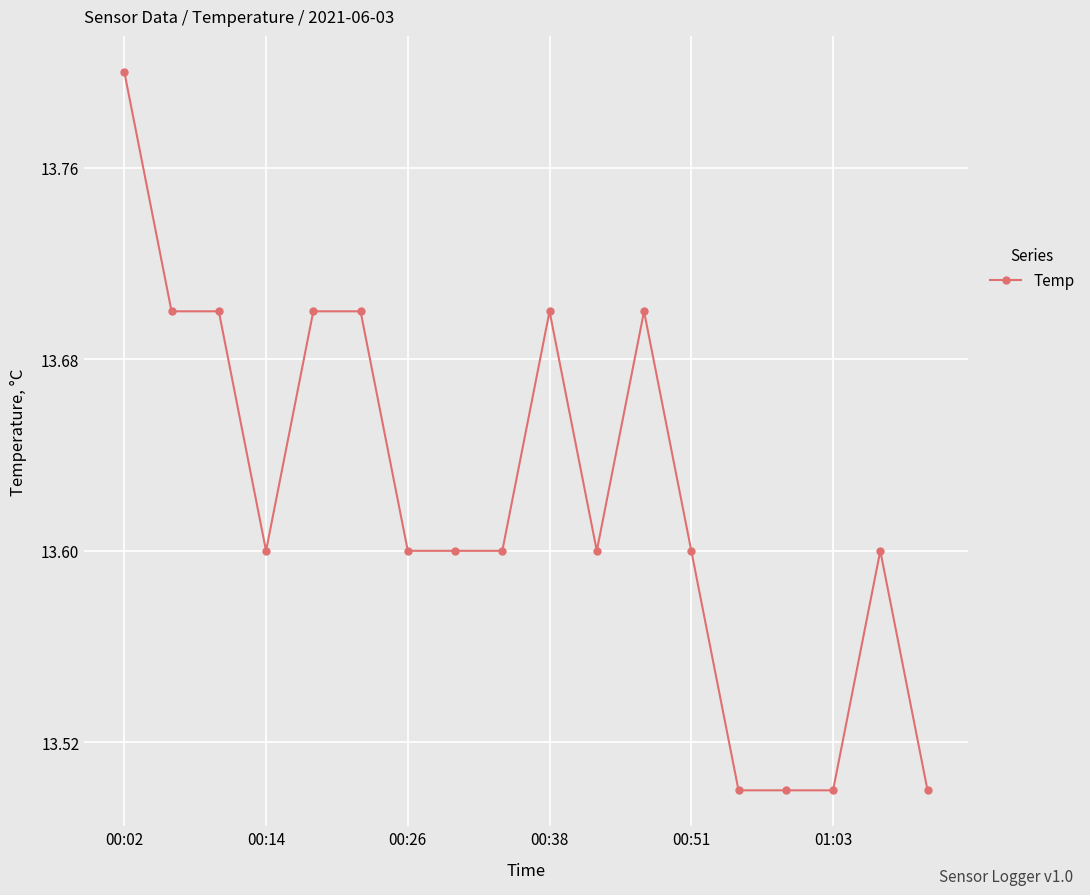

Count the values in the range 13 to 14.

18